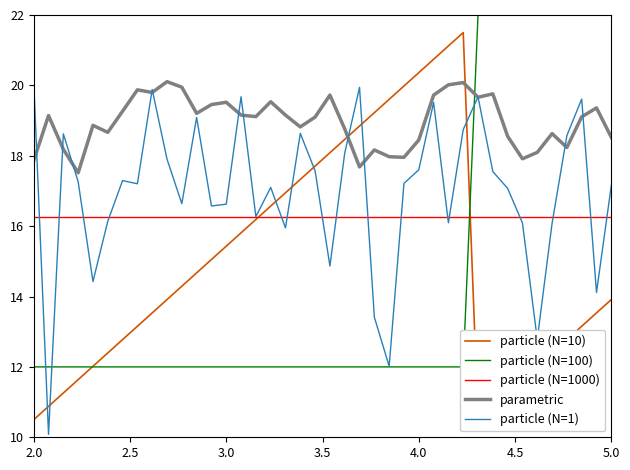

What is the lowest value of the particle (N=1) series?

10.1